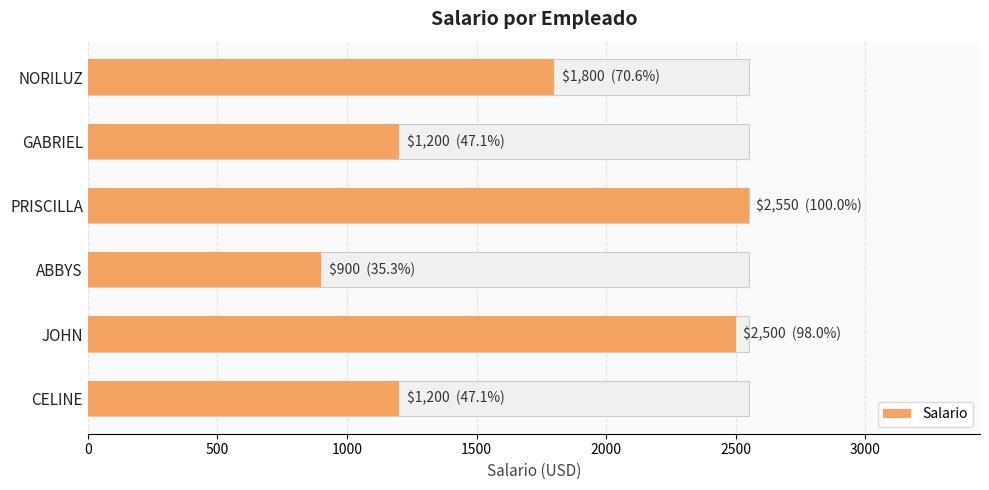

What is the smallest value displayed?

900